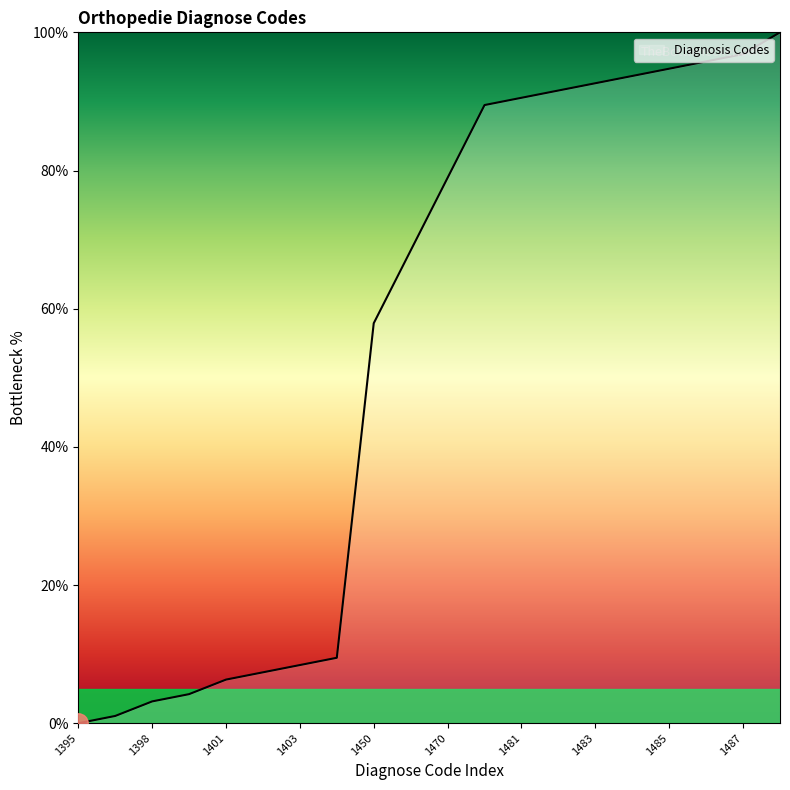

What is the maximum value shown in the chart?

100.0